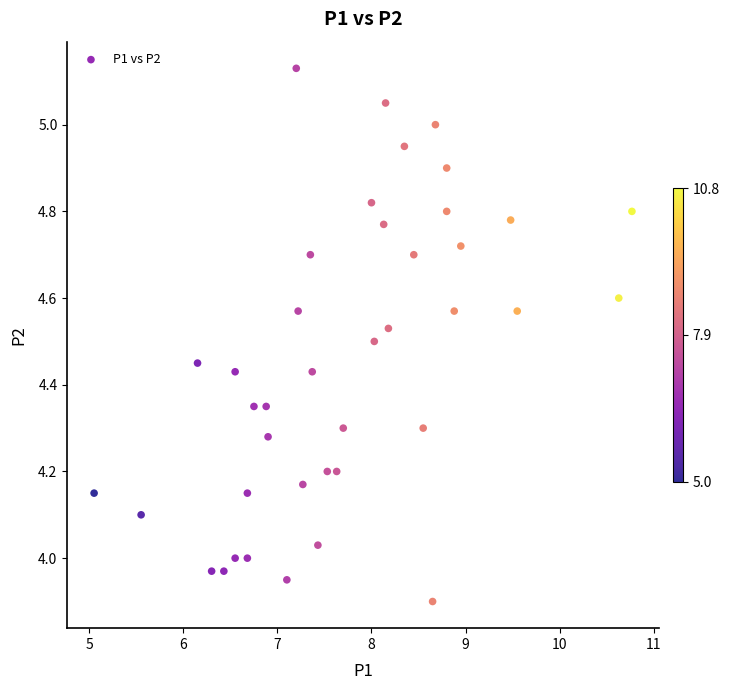

What is the range of Y values (max minus min)?

1.2